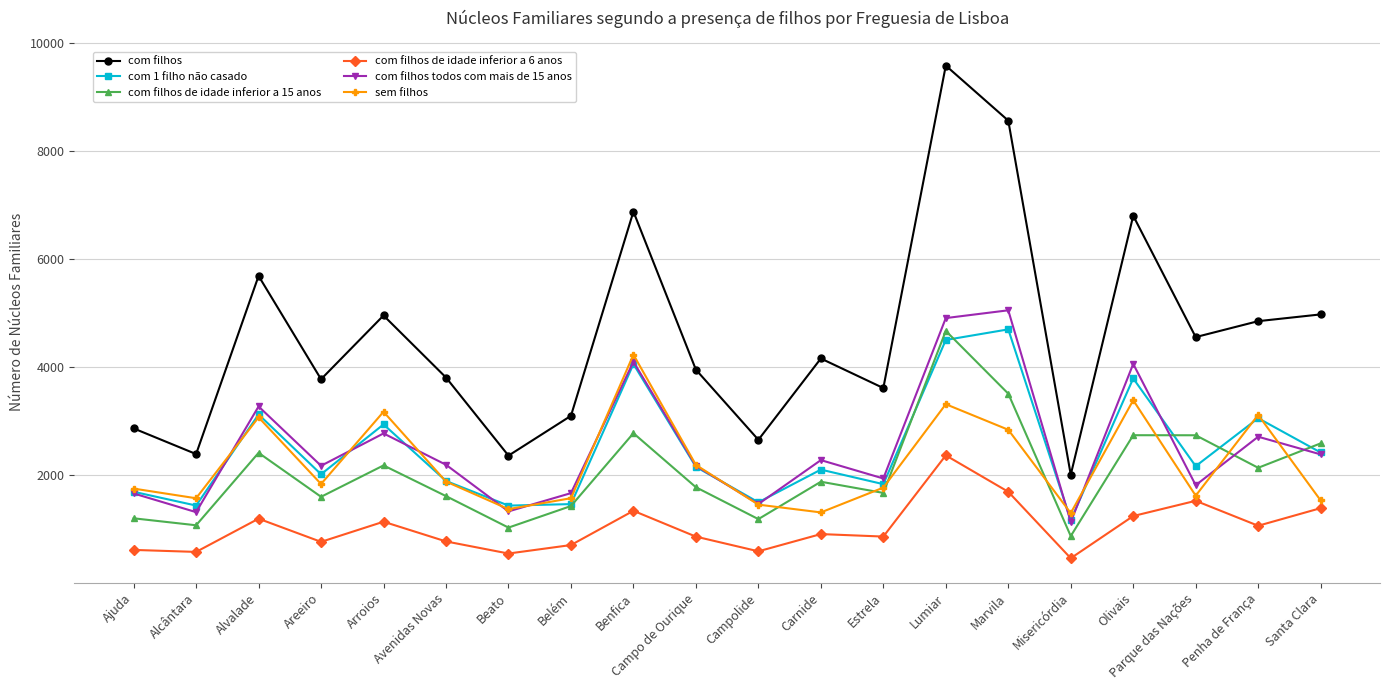

Does the chart display data point markers on the line(s)?

Yes